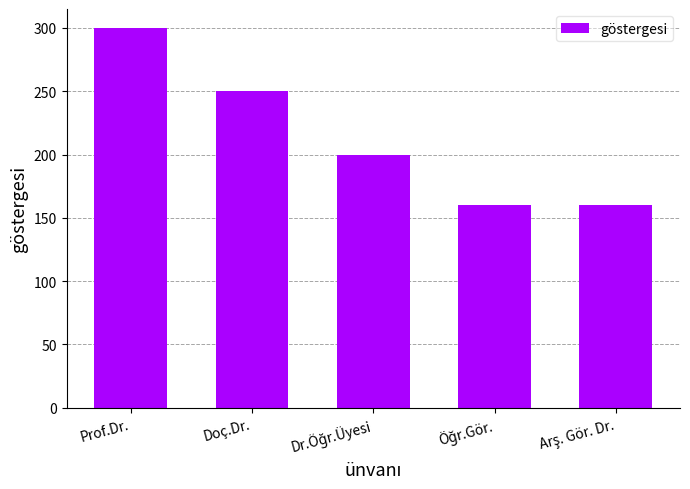

What is the greatest value displayed?

300